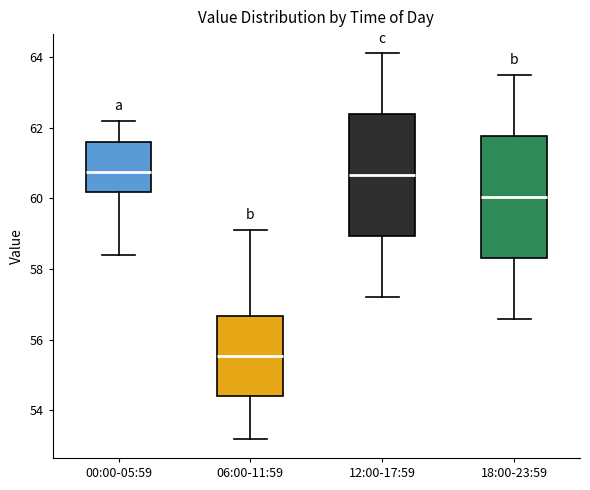

Where is the upper edge of the box for 06:00-11:59 on the y-axis? The values are not printed on the chart, so give them approximately, as read against the axis.

56.6